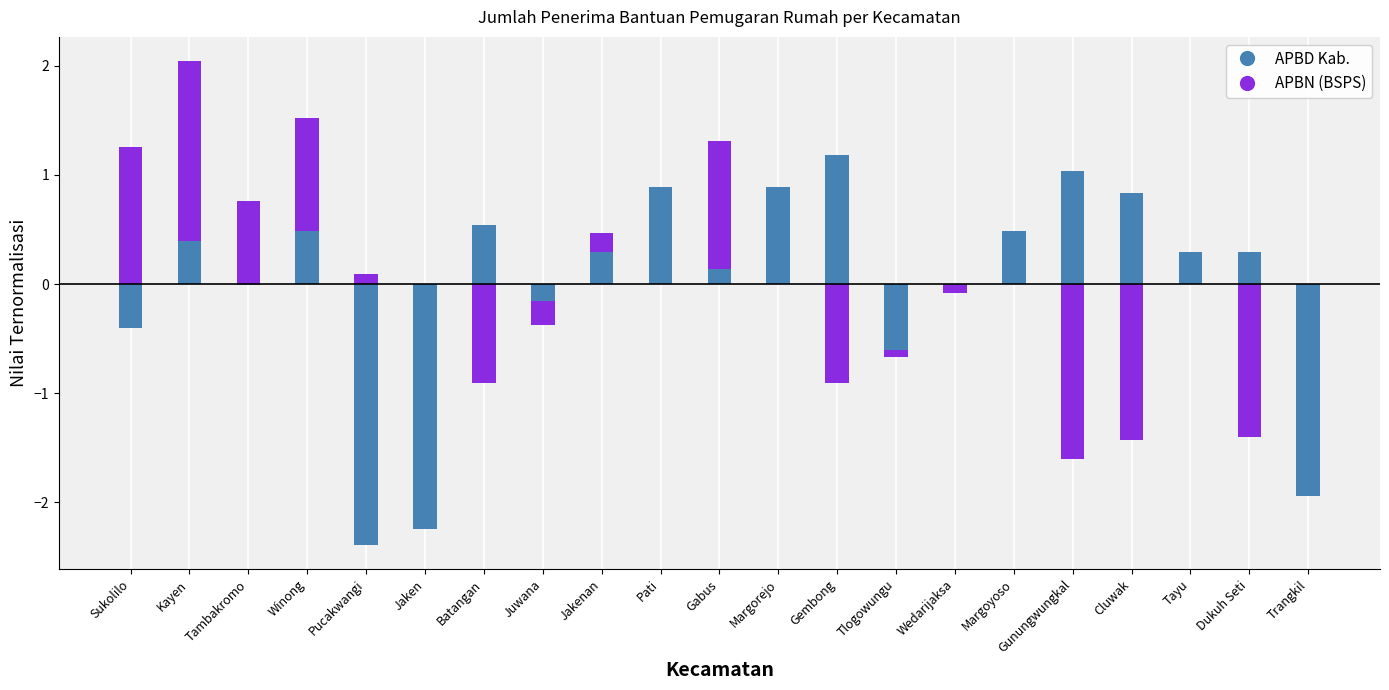

What is the difference between the maximum and minimum values in the APBN (BSPS) series?

3.6